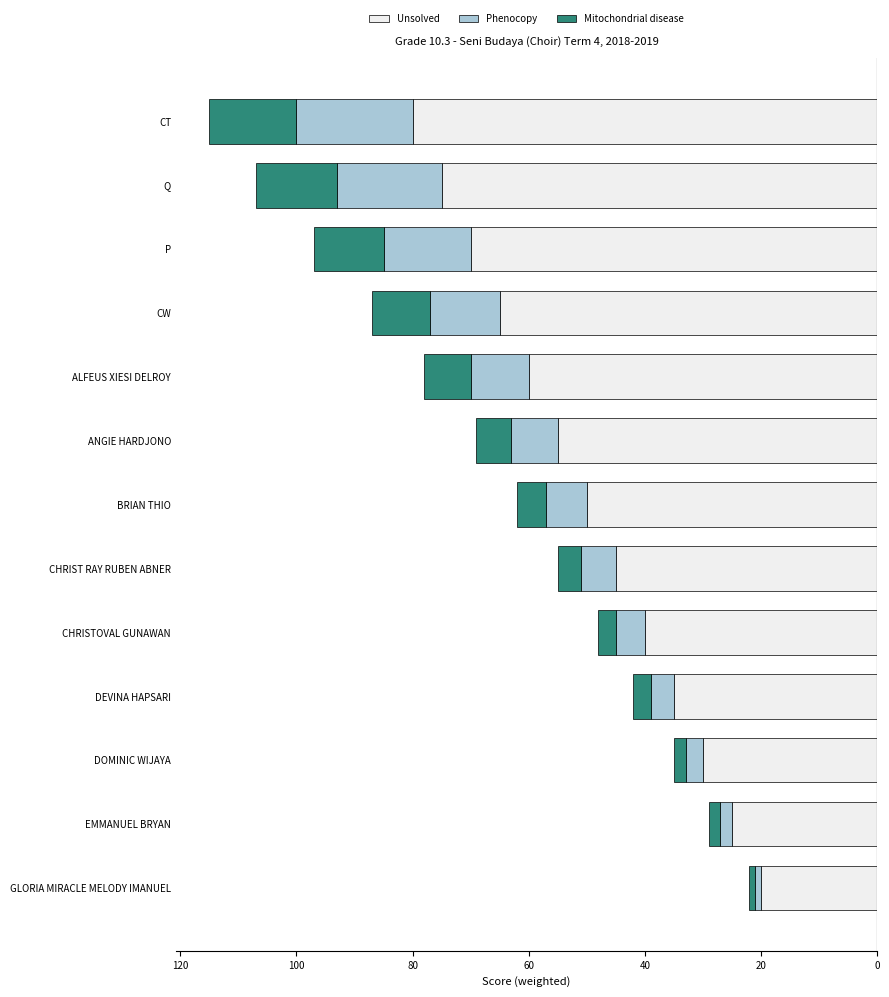

The Mitochondrial disease series shows -1 at GLORIA MIRACLE MELODY IMANUEL. True or false?

False